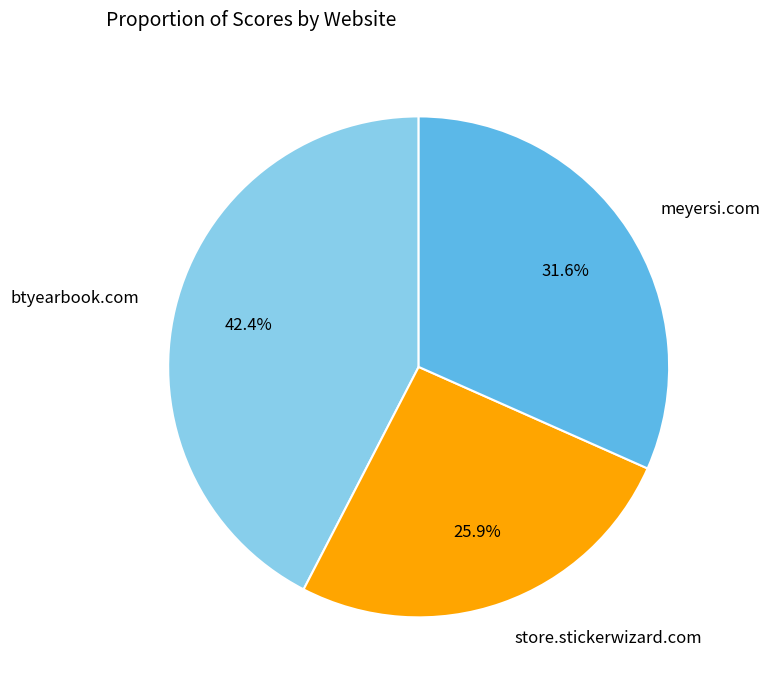

What is the largest slice in the pie chart?

btyearbook.com